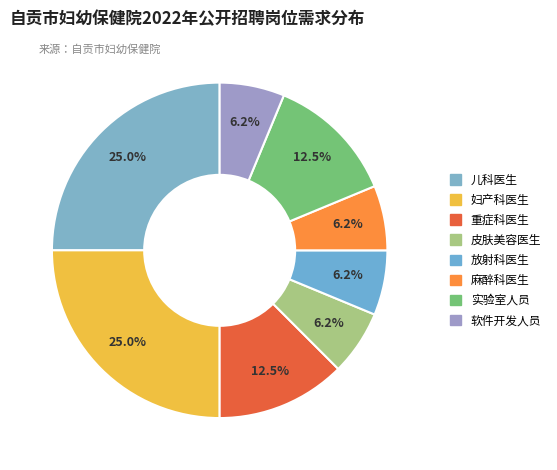

Does any single category account for the majority?

No